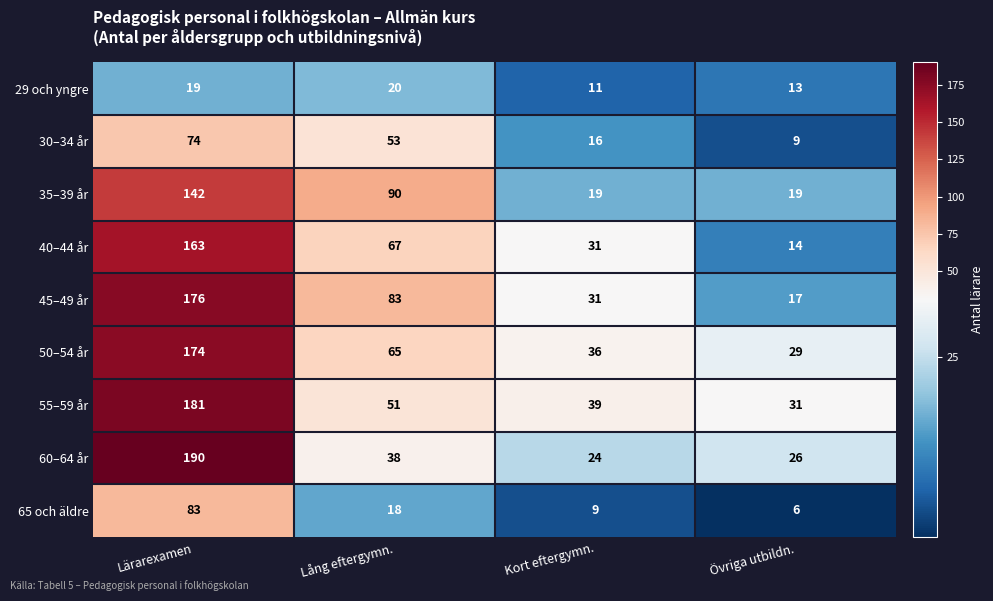

Which label corresponds to the largest value in the chart?

Lärarexamen